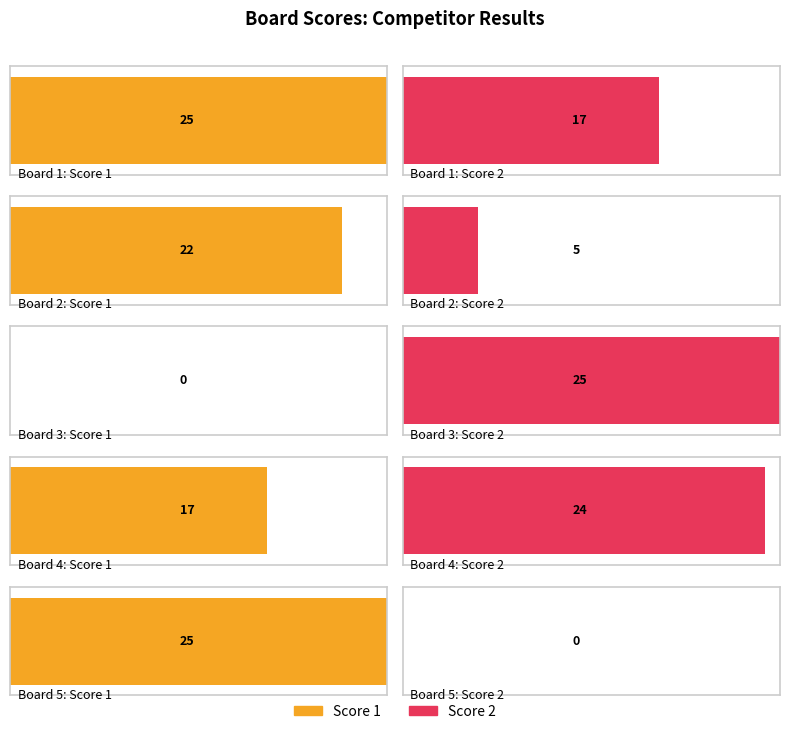

Which series changed the most between Board 2 and Board 4?

Score 2